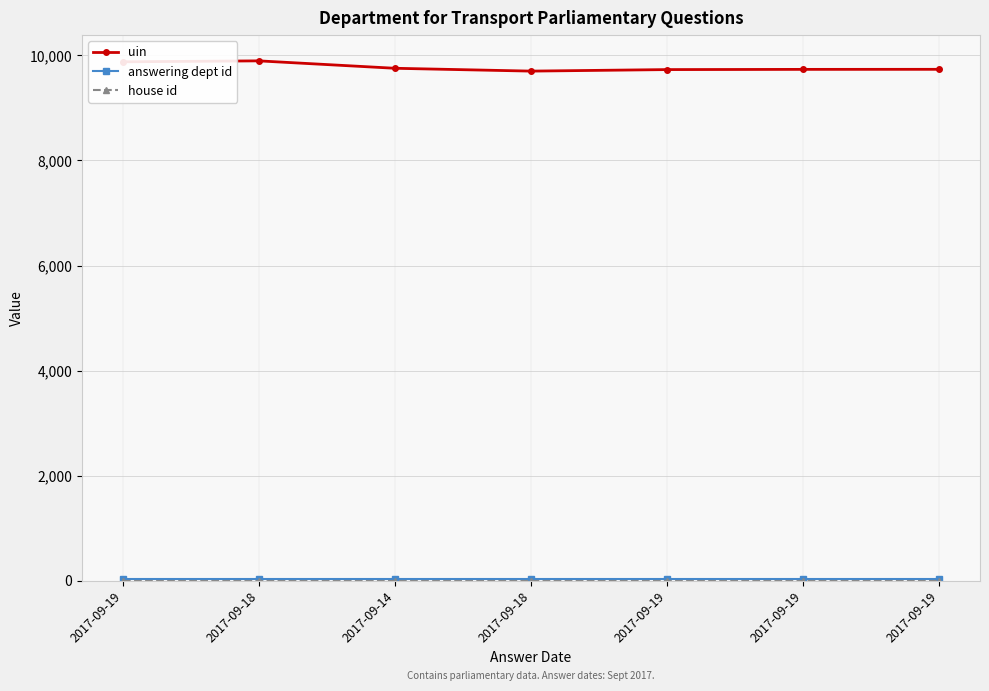

How many series are shown in this chart?

3